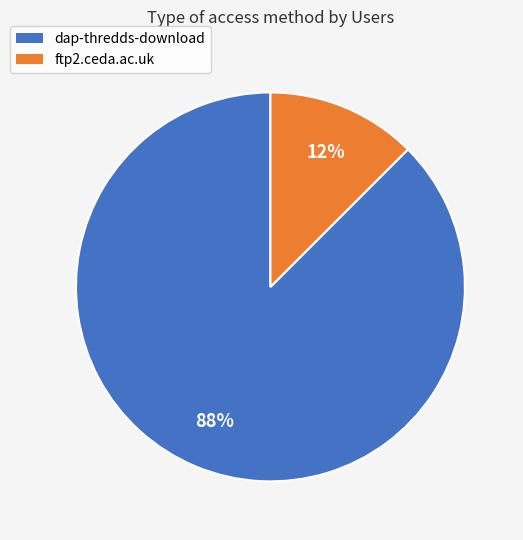

Is it true that ftp2.ceda.ac.uk is 1% of the pie?

False